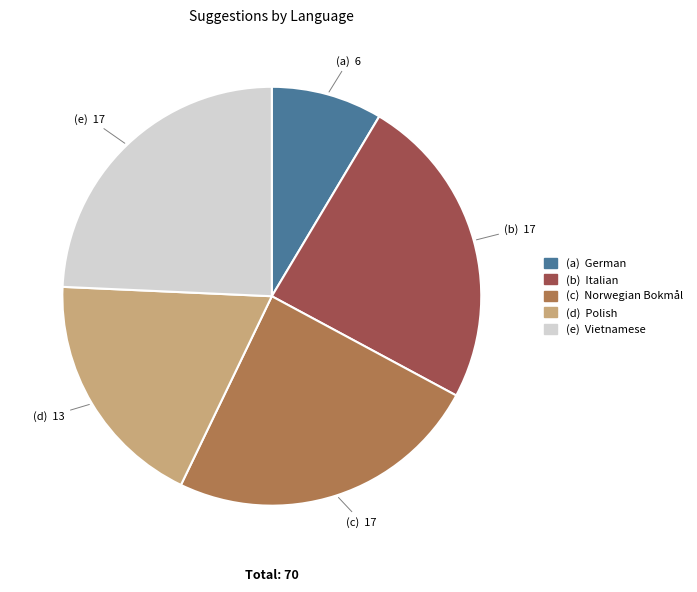

Count the number of slices in the pie.

5